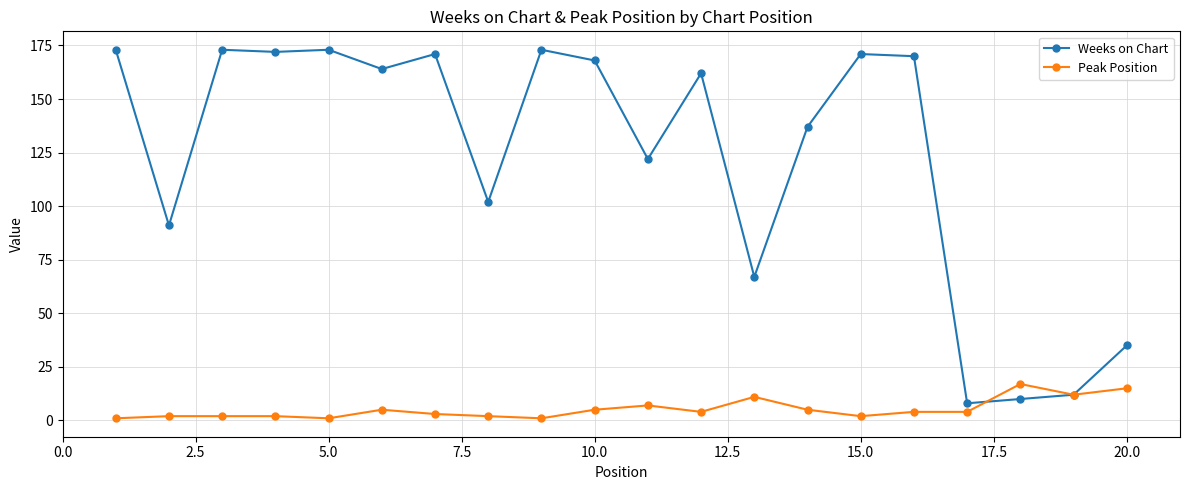

How many series are shown in this chart?

2